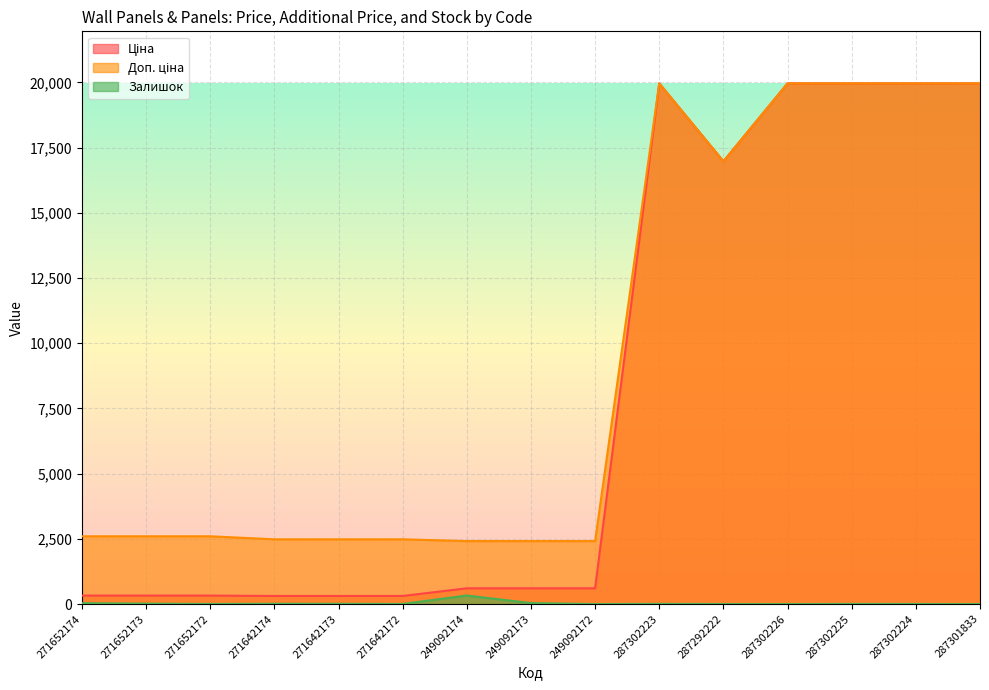

How many distinct data groups are displayed?

3